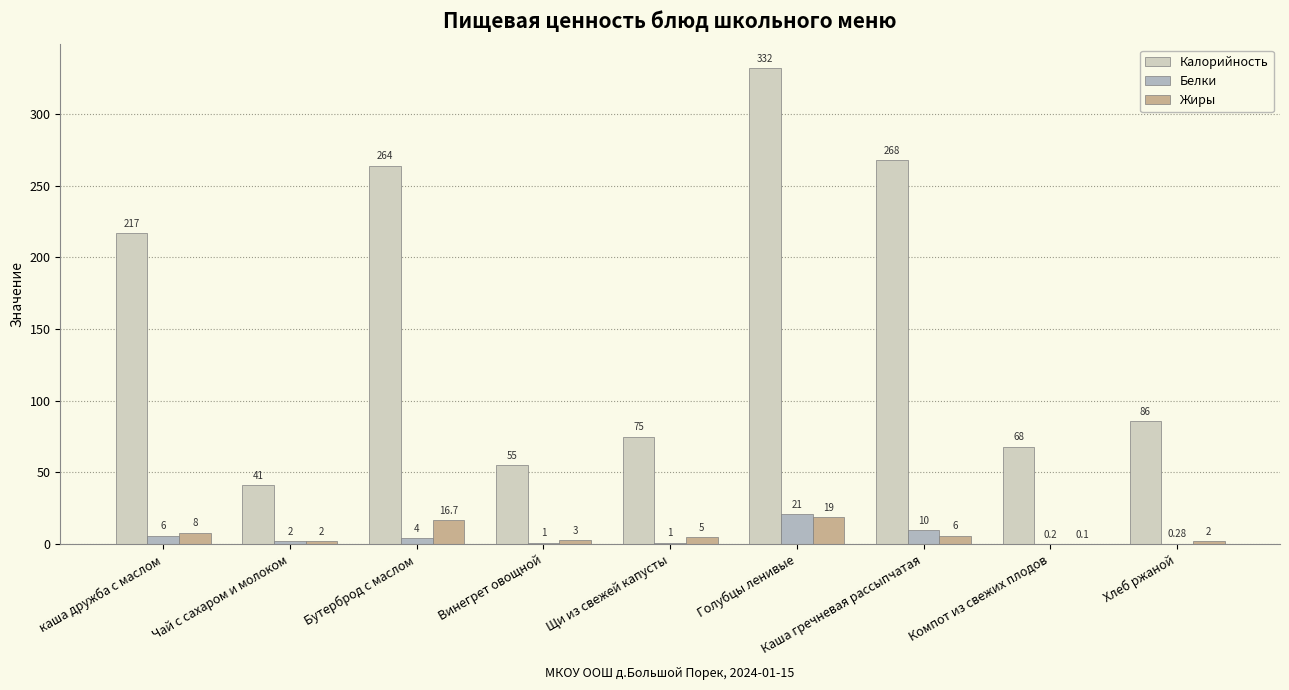

Are the bars horizontal?

No